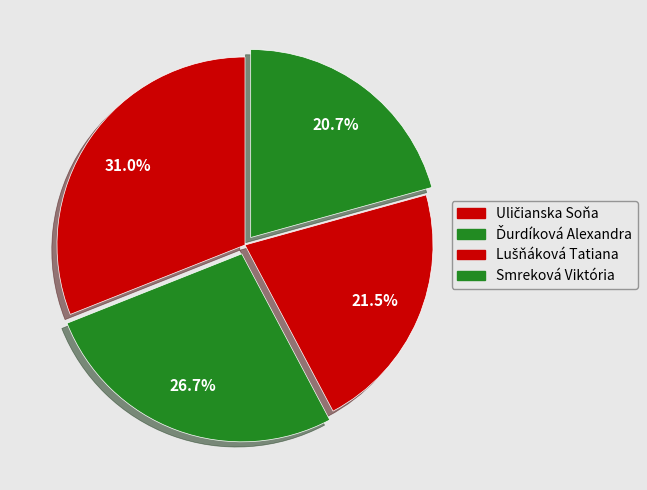

Which category has the smallest portion of the pie?

Smreková Viktória